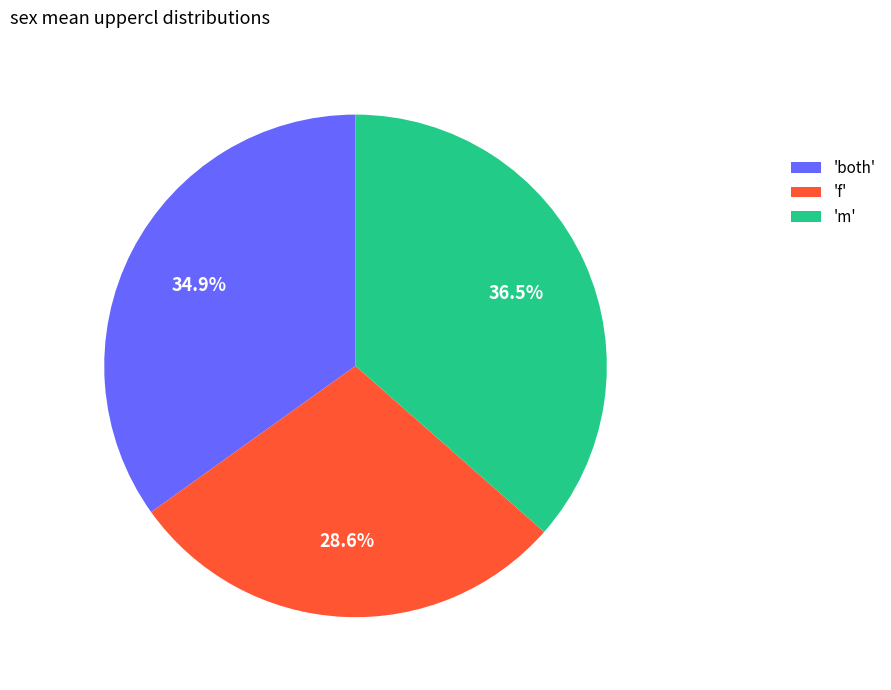

Rank the categories by value from highest to lowest.

'm', 'both', 'f'